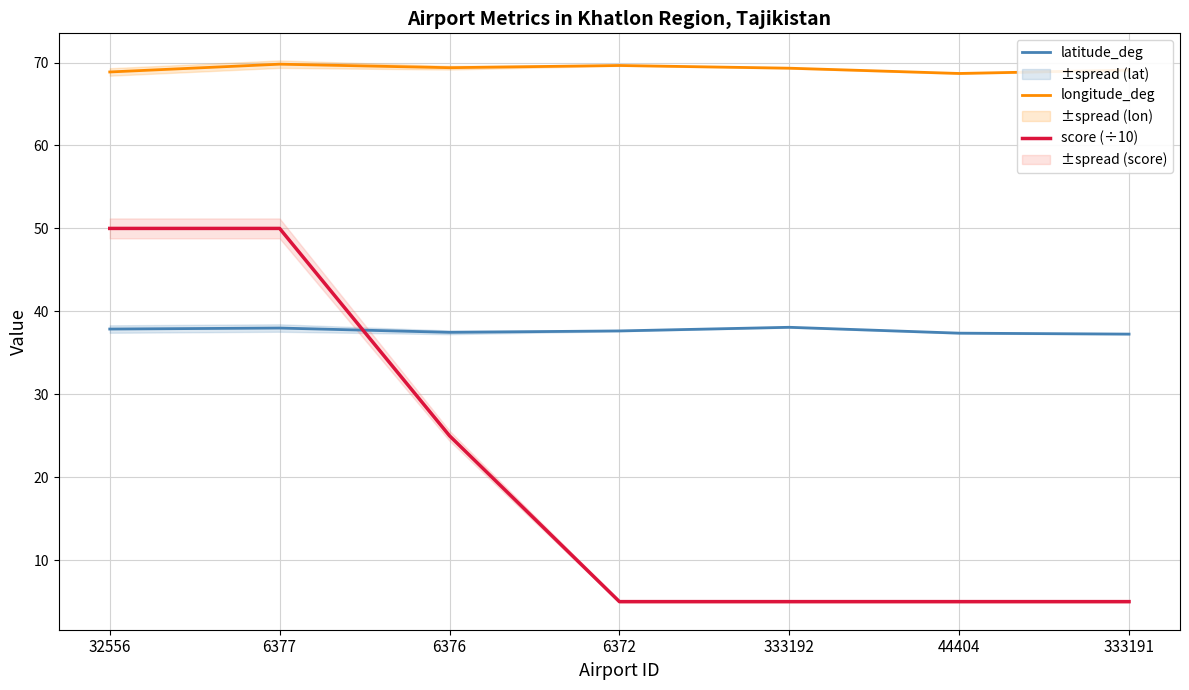

Between 6376 and 6372, which series saw the biggest shift?

score (÷10)